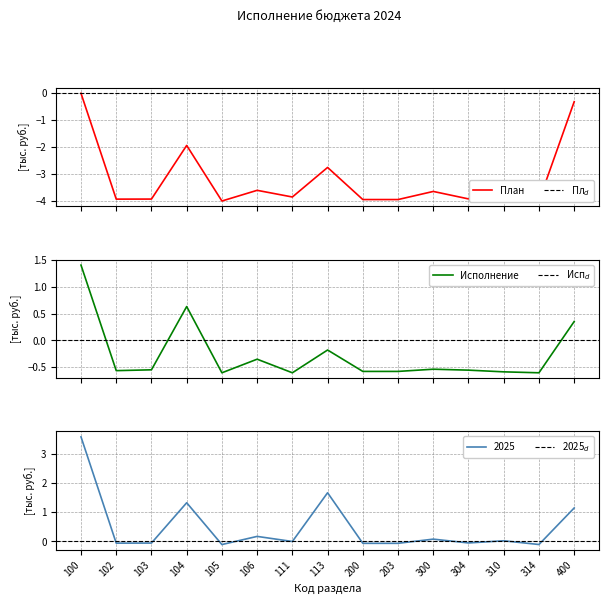

Reading left to right, extract all data points from this chart.

План на 2024 год: 100=0.0	102=-3.9	103=-3.9	104=-1.9	105=-4.0	106=-3.6	111=-3.9	113=-2.8	200=-3.9	203=-3.9	300=-3.6	304=-3.9	310=-3.7	314=-4.0	400=-0.3
Исполнение на 2024 год: 100=1.4	102=-0.6	103=-0.5	104=0.6	105=-0.6	106=-0.3	111=-0.6	113=-0.2	200=-0.6	203=-0.6	300=-0.5	304=-0.6	310=-0.6	314=-0.6	400=0.4
на 2025 год: 100=3.6	102=-0.1	103=-0.1	104=1.3	105=-0.1	106=0.2	111=-0.0	113=1.7	200=-0.1	203=-0.1	300=0.1	304=-0.1	310=0.0	314=-0.1	400=1.1